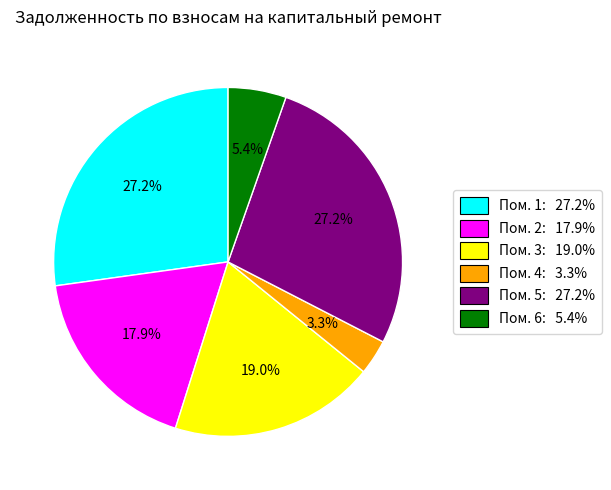

Is there a majority slice in this chart?

No